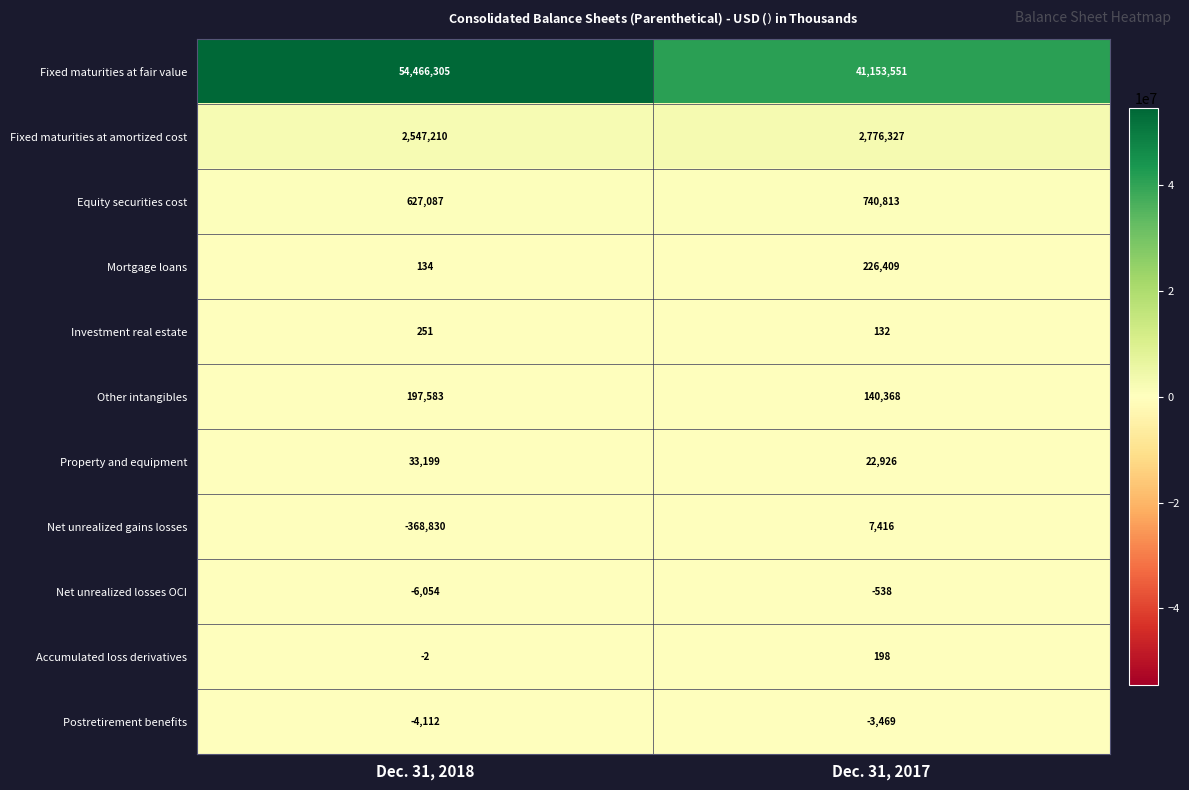

What is the difference between the Net unrealized losses OCI values at Dec. 31, 2017 and Dec. 31, 2018?

5516